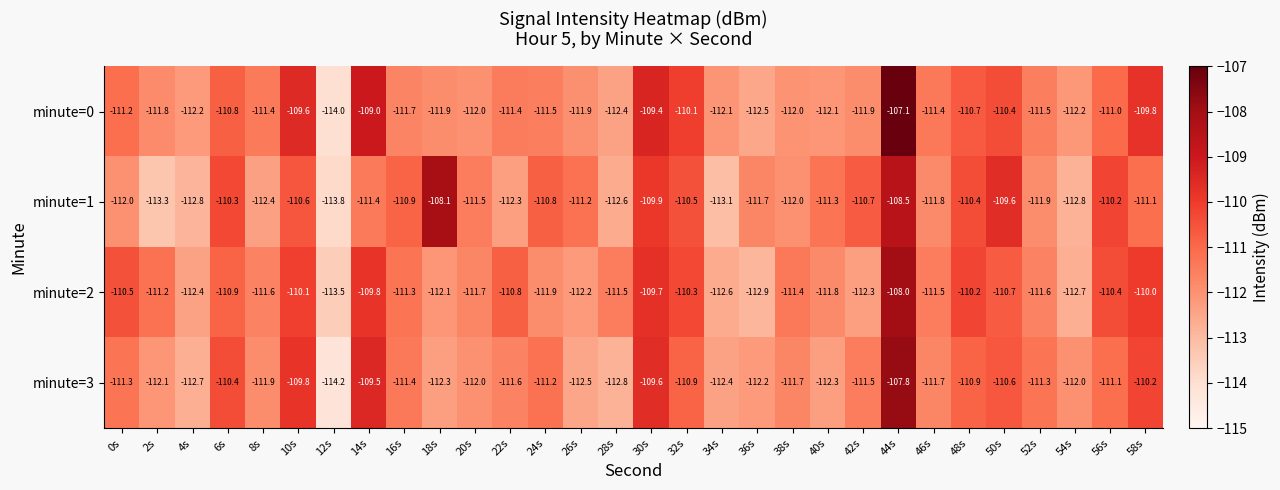

Which series has the largest range (max minus min)?

minute=0